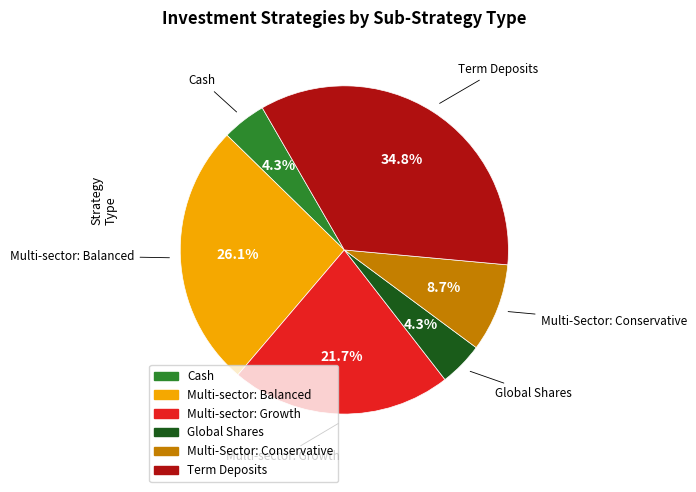

Is the sum of Global Shares and Multi-sector: Growth greater than half?

No